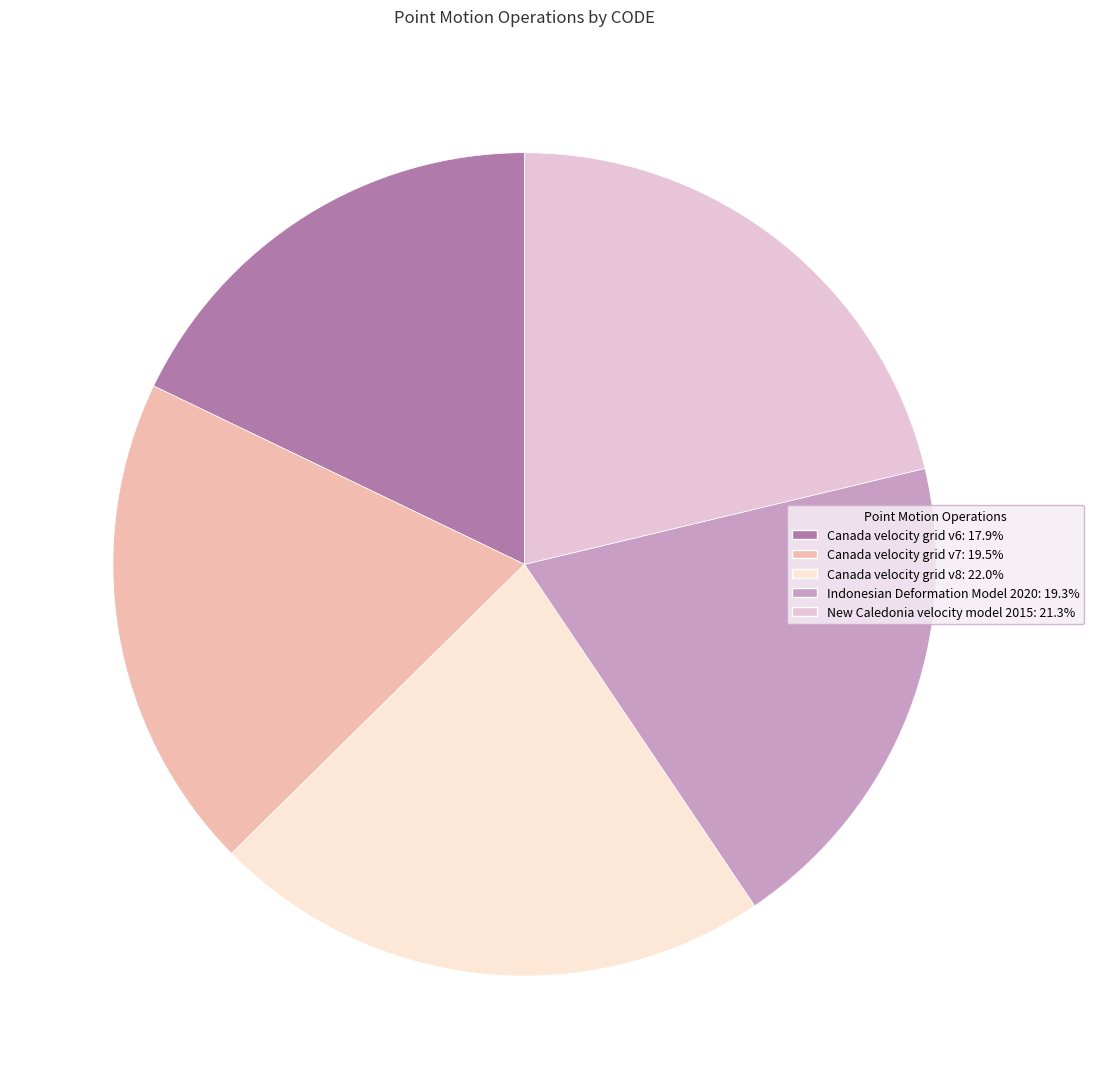

Between Canada velocity grid v6 and New Caledonia velocity model 2015, which is larger?

New Caledonia velocity model 2015